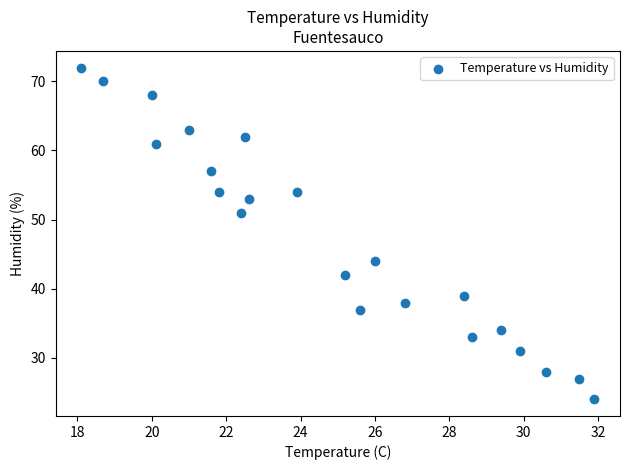

What Y value in the scatter plot is closest to 48?

51